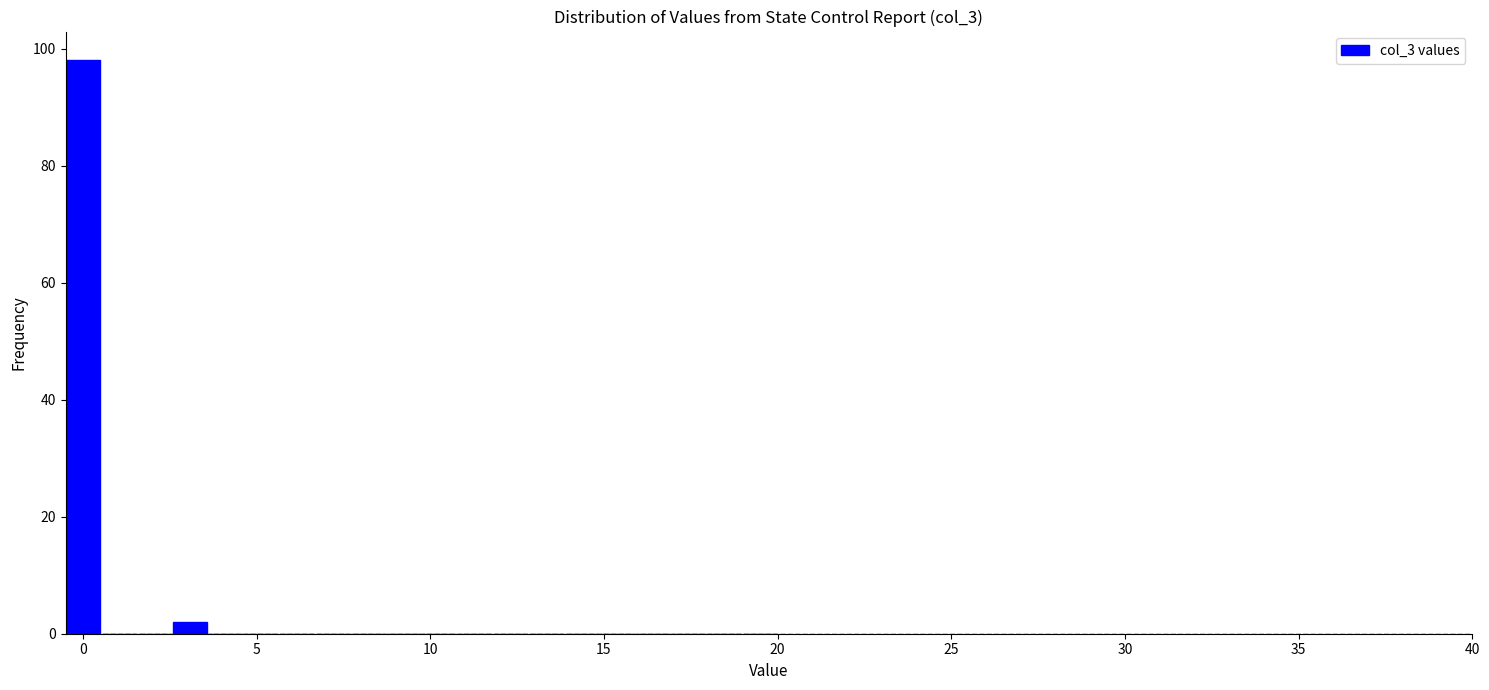

Read against the x-axis, roughly where is the centre of the tallest bar?

0.0